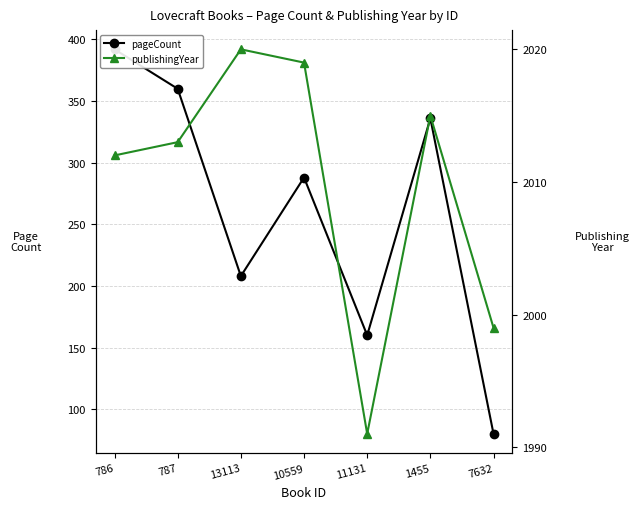

True or false: publishingYear has a value of 3097 at 13113.

False